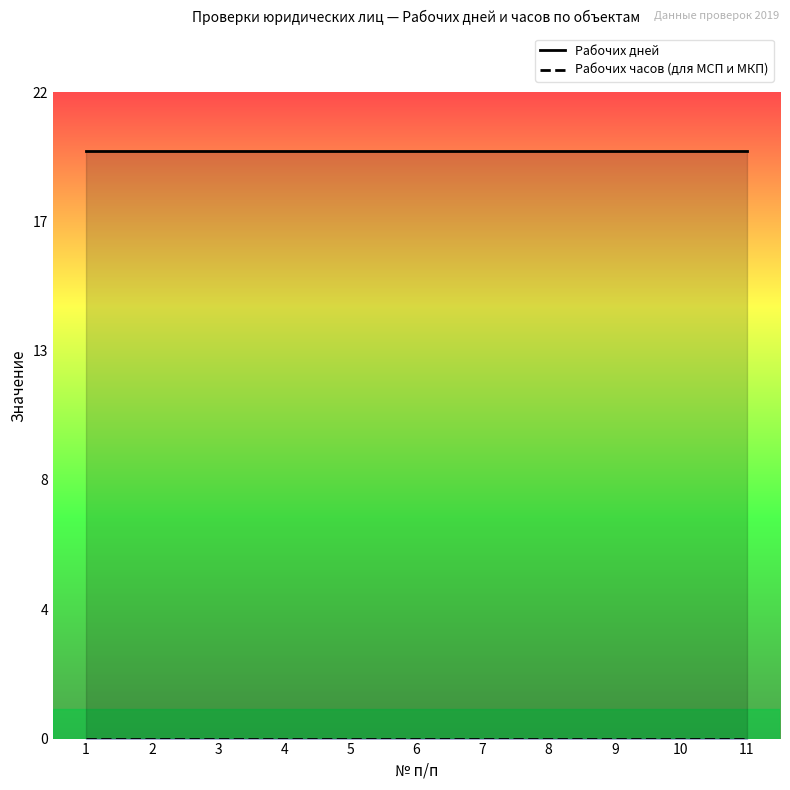

How many distinct data groups are displayed?

2